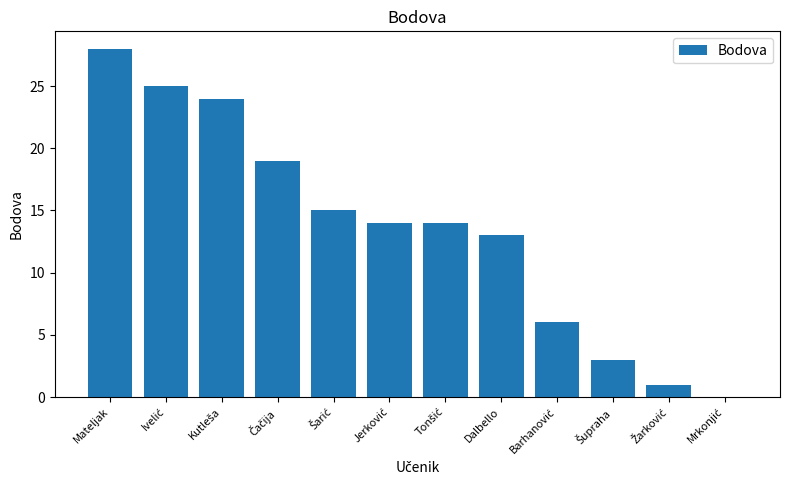

How many values are above zero?

11